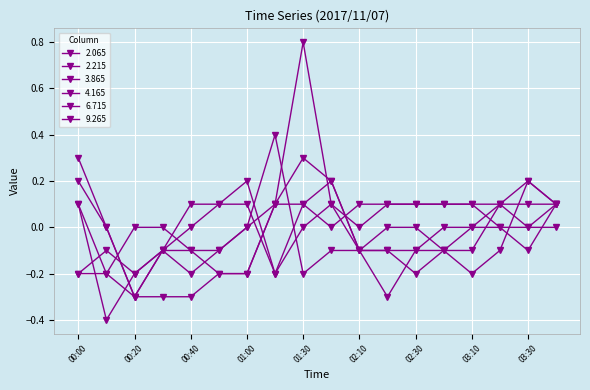

How many categories are shown in the chart?

18